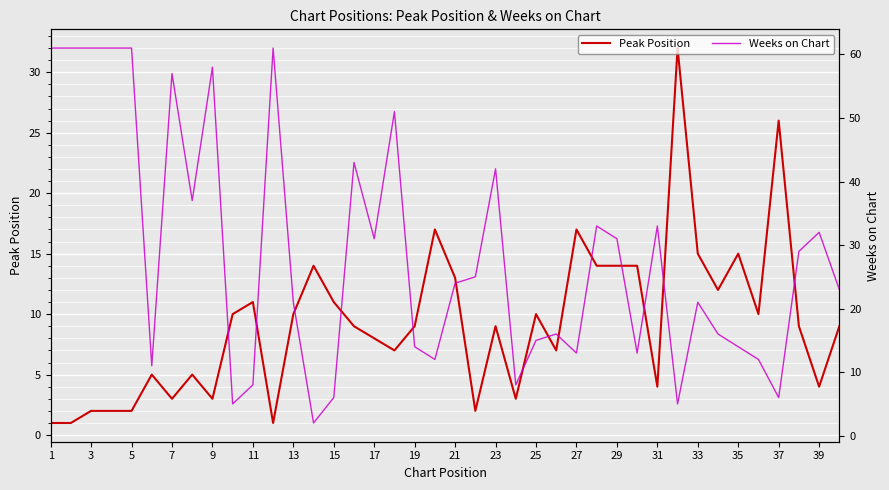

How many data points in Peak Position are less than 9?

17